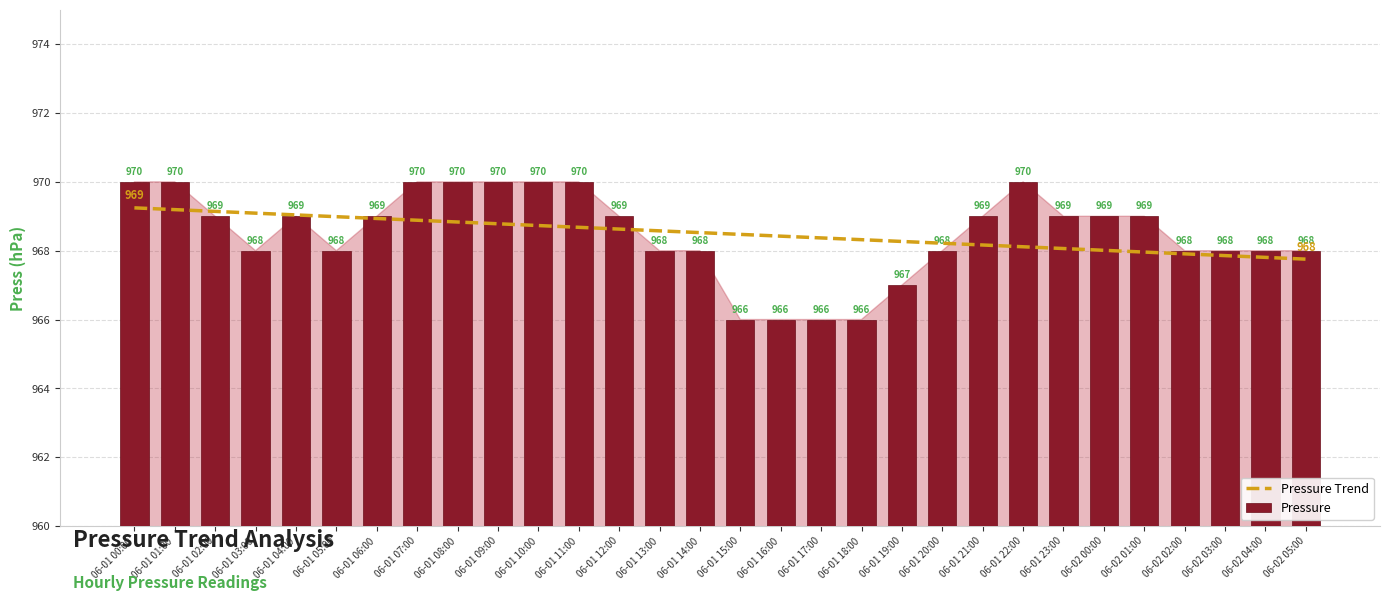

What is the greatest value displayed?

970.0